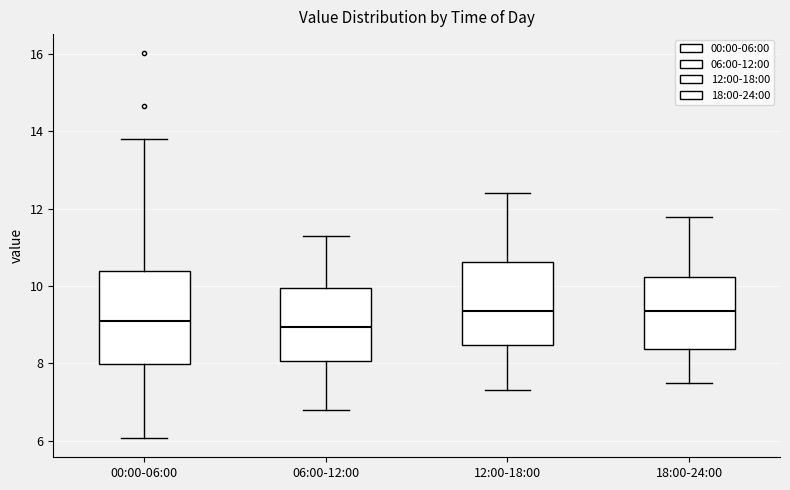

Reading left to right, transcribe this box plot: for each box, give where its median line is, the range the box spans, and where its two whiskers end, as read against the y-axis. The values are not printed on the chart, so give them approximately, as read against the axis.

00:00-06:00: median 9.2, box 8.0 to 10.4, whiskers 6.0 to 13.8
06:00-12:00: median 9.0, box 8.0 to 10.0, whiskers 6.8 to 11.4
12:00-18:00: median 9.4, box 8.4 to 10.6, whiskers 7.4 to 12.4
18:00-24:00: median 9.4, box 8.4 to 10.2, whiskers 7.6 to 11.8